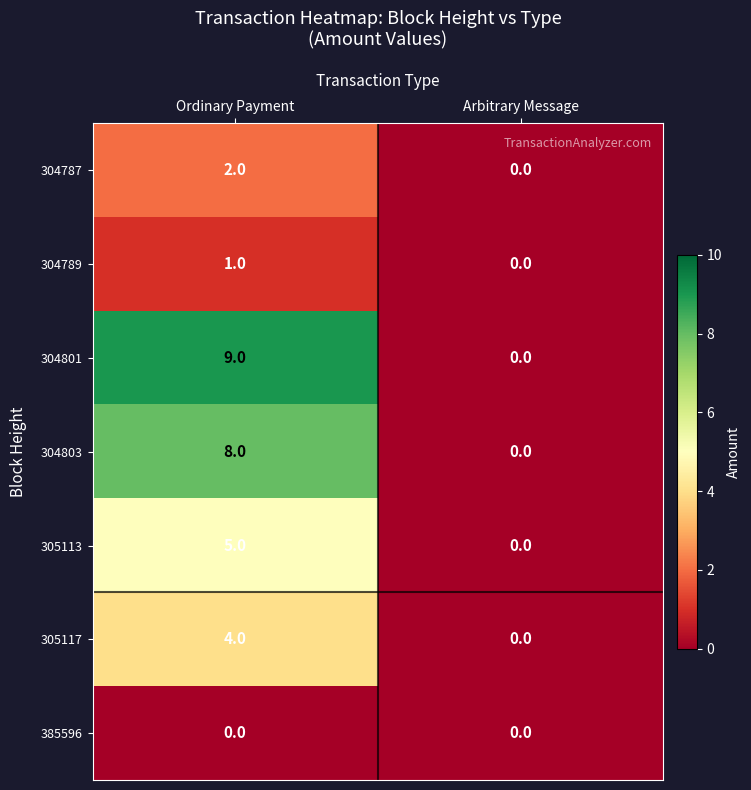

Reading left to right, list all the values displayed in this chart.

304787: Ordinary Payment=2	Arbitrary Message=0
304789: Ordinary Payment=1	Arbitrary Message=0
304801: Ordinary Payment=9	Arbitrary Message=0
304803: Ordinary Payment=8	Arbitrary Message=0
305113: Ordinary Payment=5	Arbitrary Message=0
305117: Ordinary Payment=4	Arbitrary Message=0
385596: Ordinary Payment=0	Arbitrary Message=0